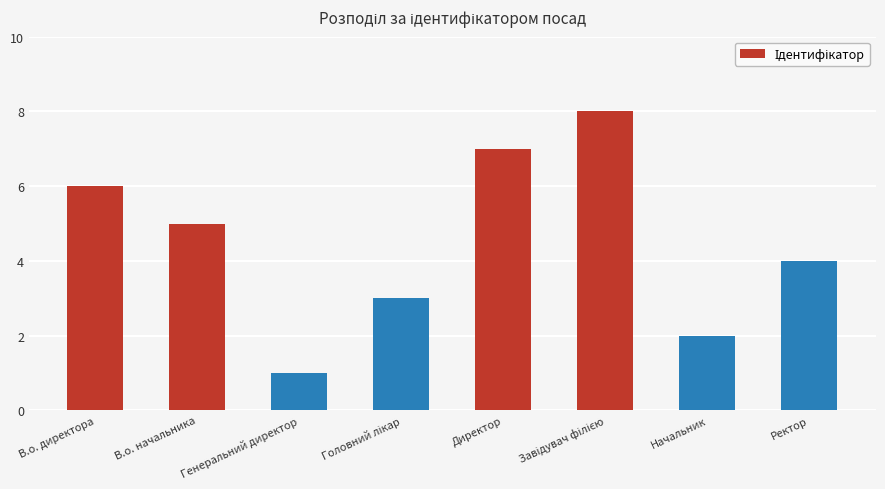

The chart shows a value of 7 at Директор. True or false?

True